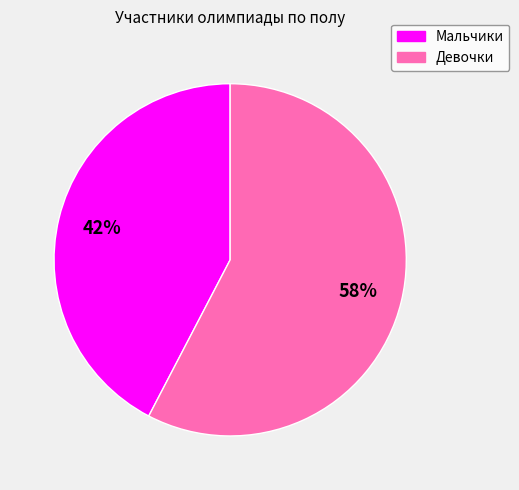

Is there a majority slice in this chart?

Yes